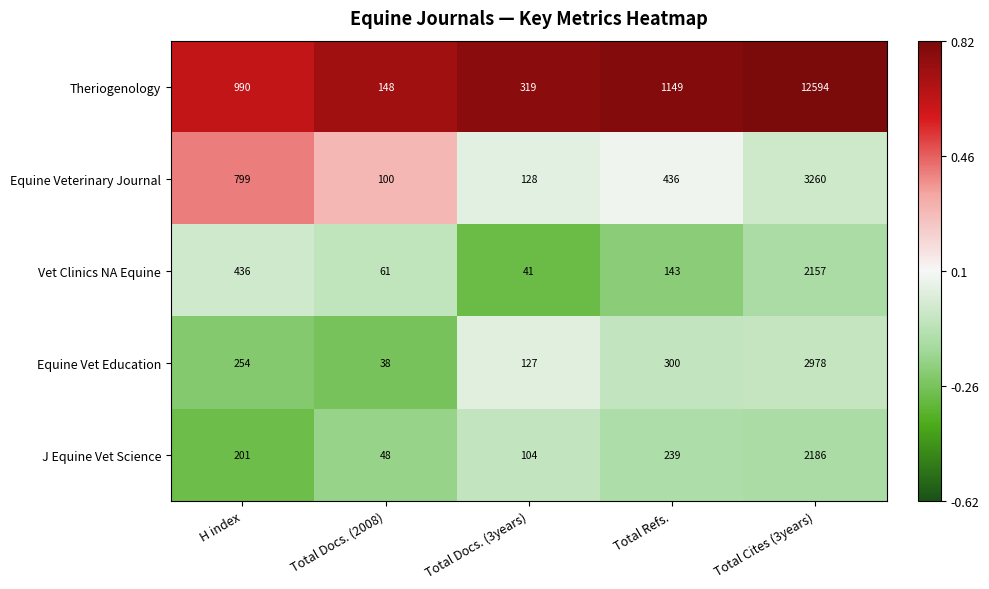

The value of Theriogenology at Total Docs. (2008) is 241. True or false?

False